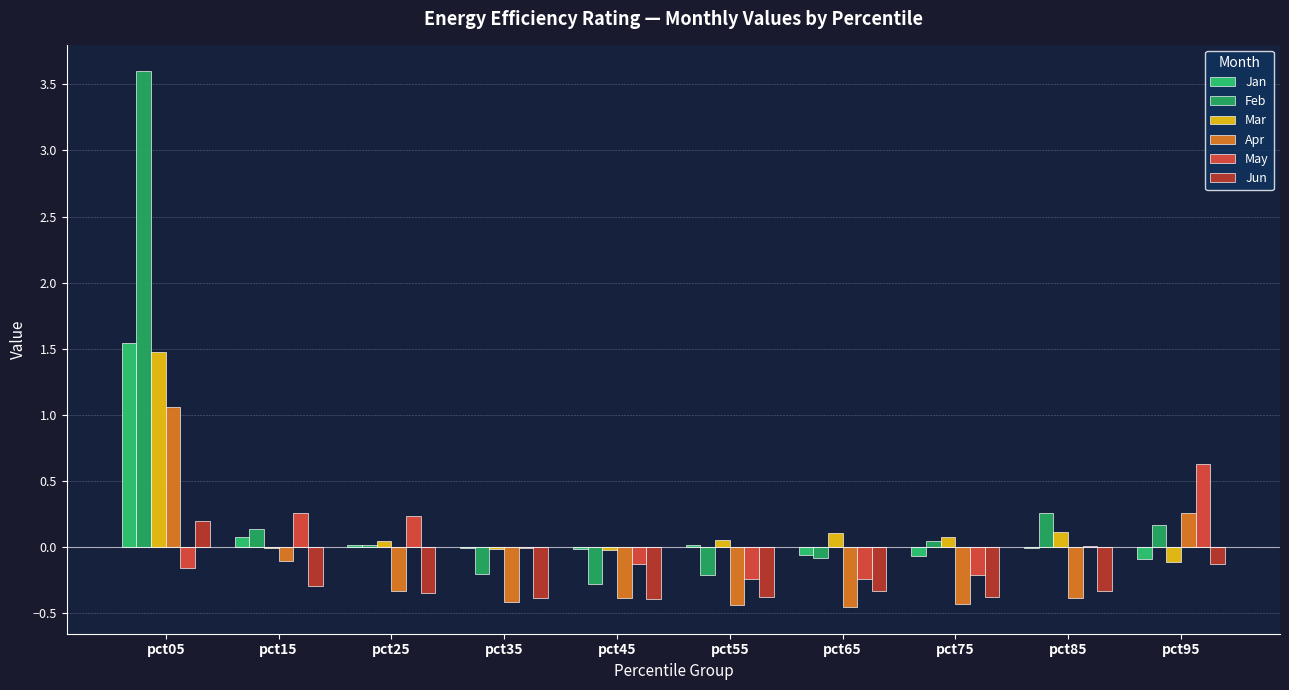

Are the bars horizontal?

No